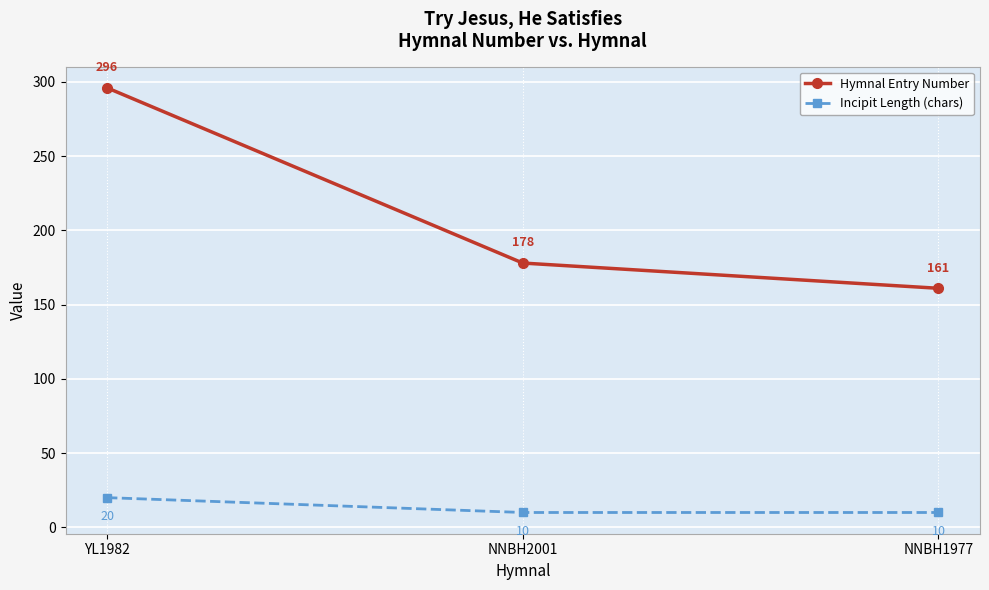

Is the value of Incipit Length (chars) at NNBH2001 greater than the value of Hymnal Entry Number at NNBH2001?

No